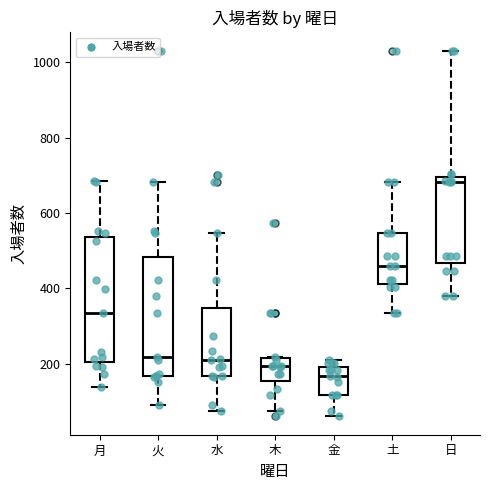

Where is the lower edge of the box for 木 on the y-axis? The values are not printed on the chart, so give them approximately, as read against the axis.

160